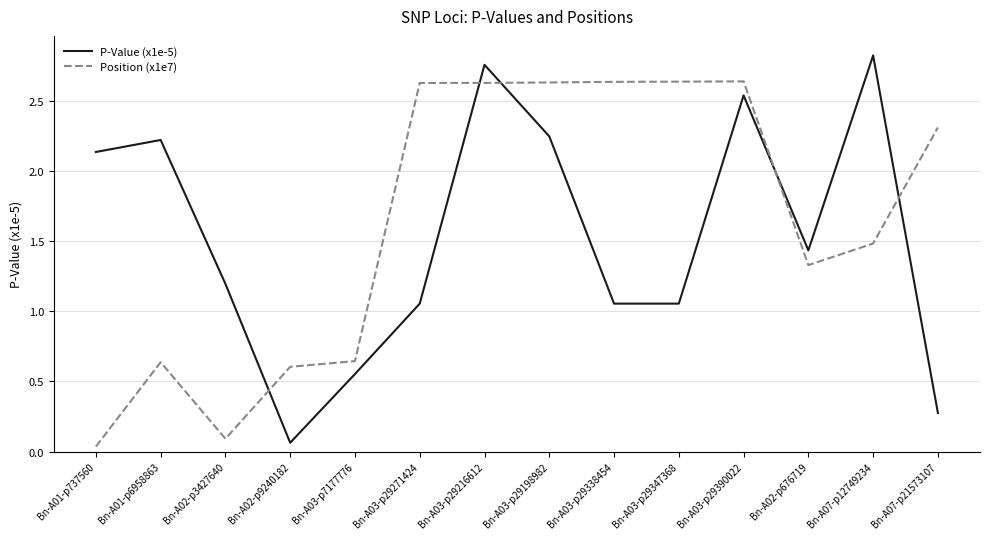

At which label does Position (x1e7) first exceed 2?

Bn-A03-p29271424